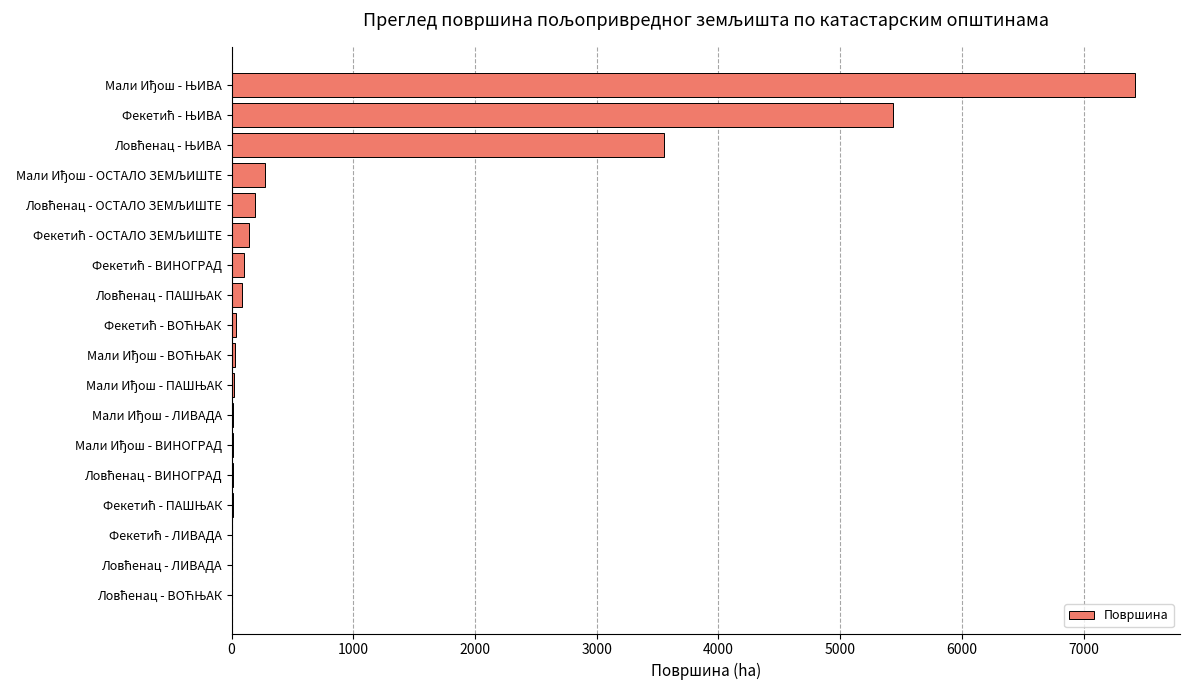

What is the sum of all values?

17337.9